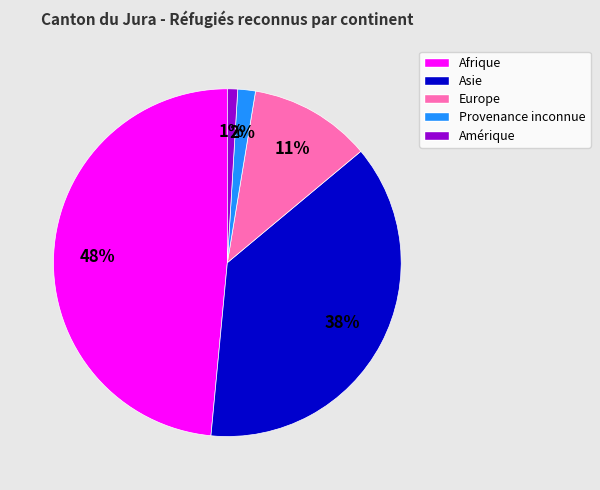

Rank the categories by value from highest to lowest.

Afrique, Asie, Europe, Provenance inconnue, Amérique